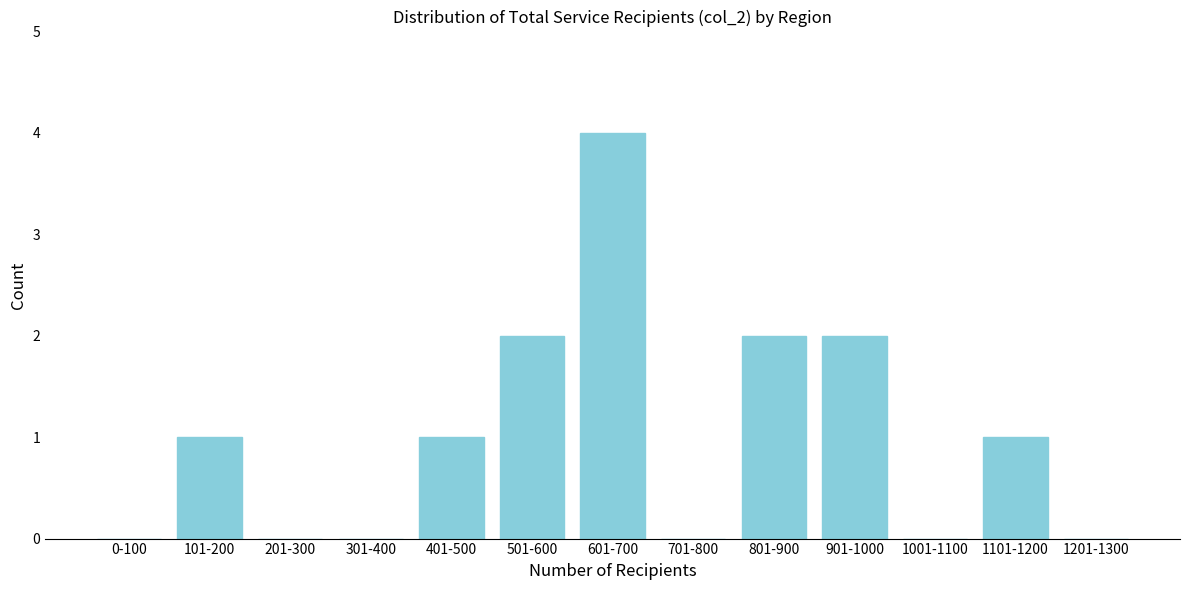

Reading right to left, what are all the values shown in this chart?

1201-1300=0	1101-1200=1	1001-1100=0	901-1000=2	801-900=2	701-800=0	601-700=4	501-600=2	401-500=1	301-400=0	201-300=0	101-200=1	0-100=0